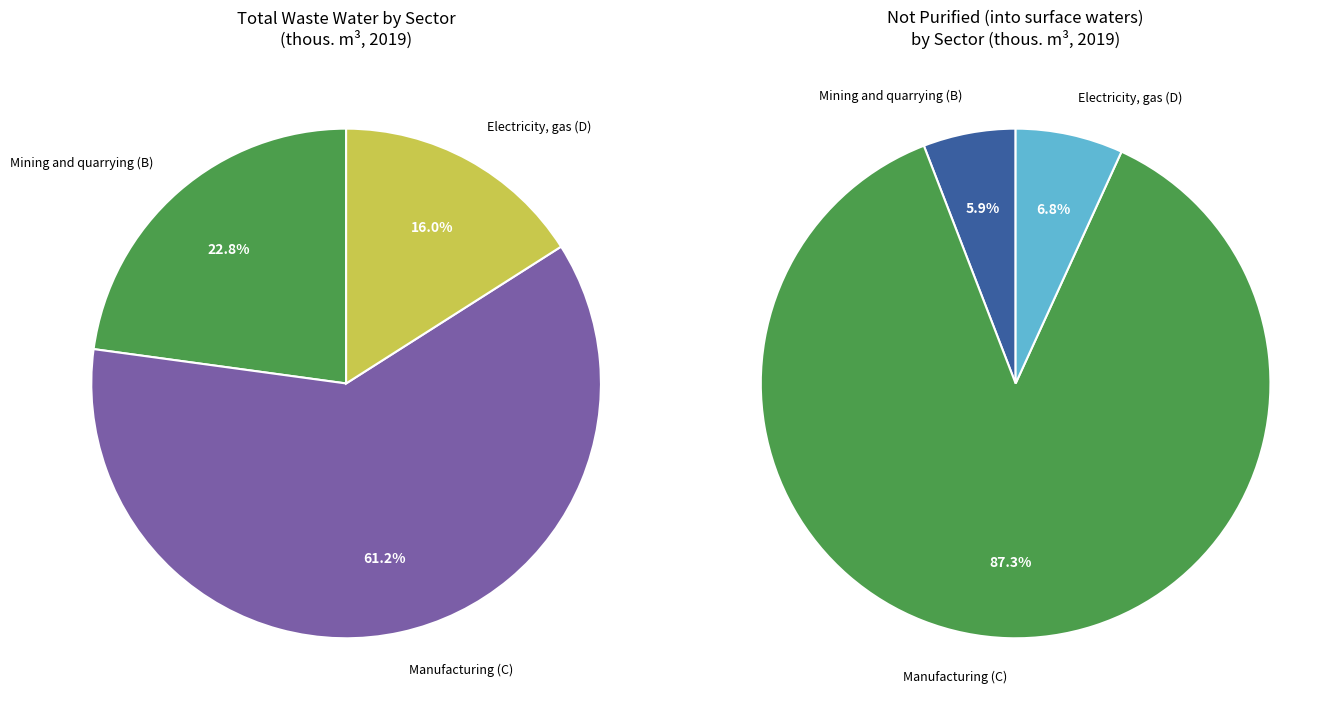

Count the number of slices in the pie.

3